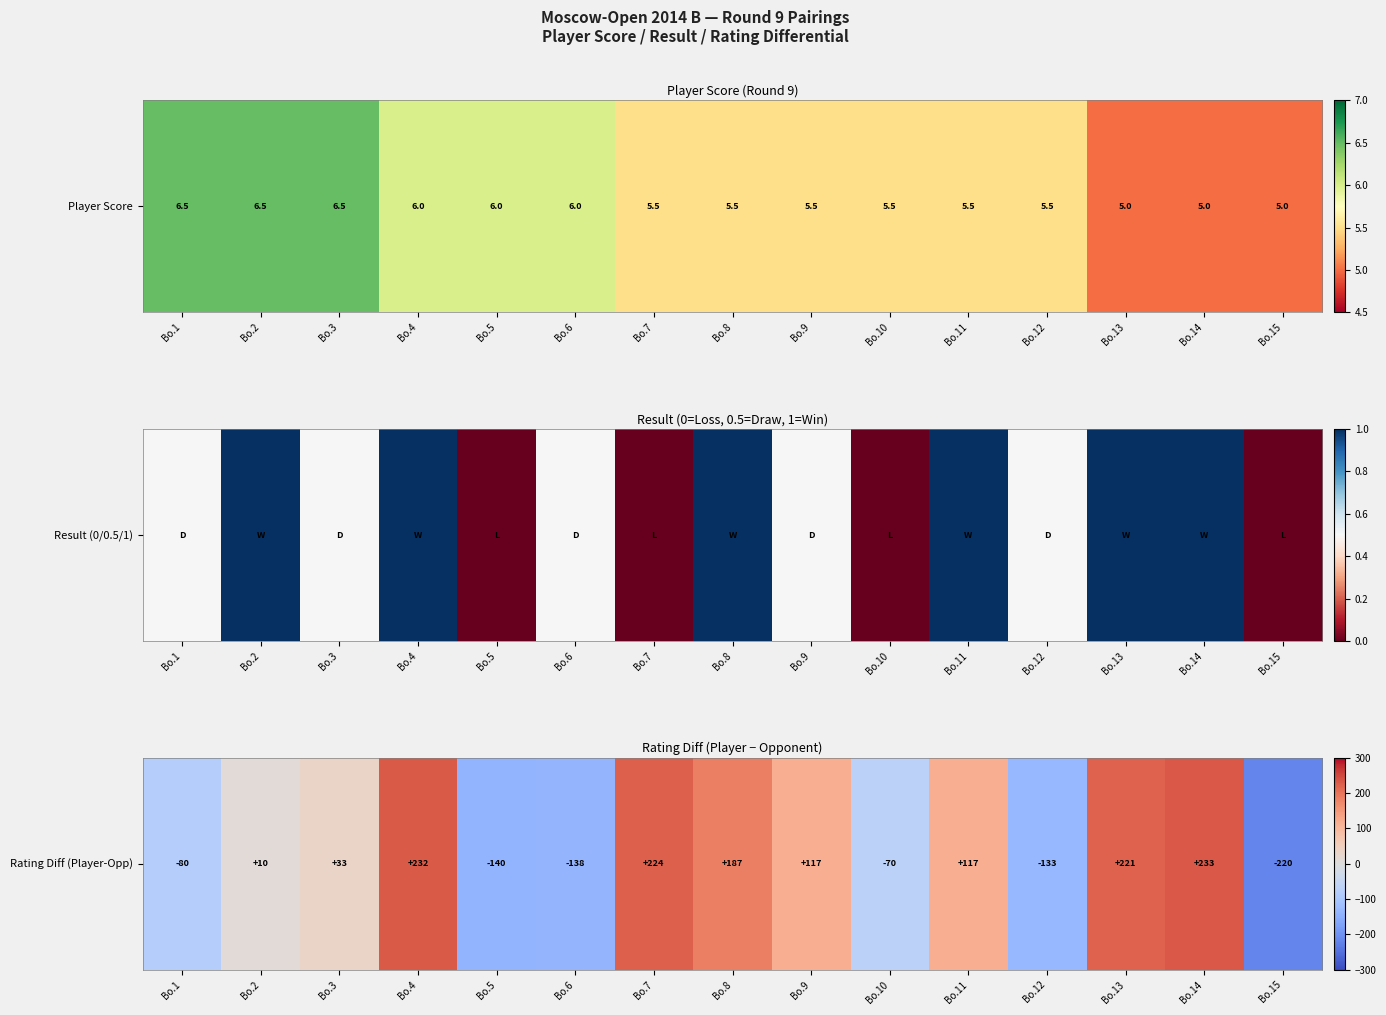

What is the difference between the maximum and minimum values?

453